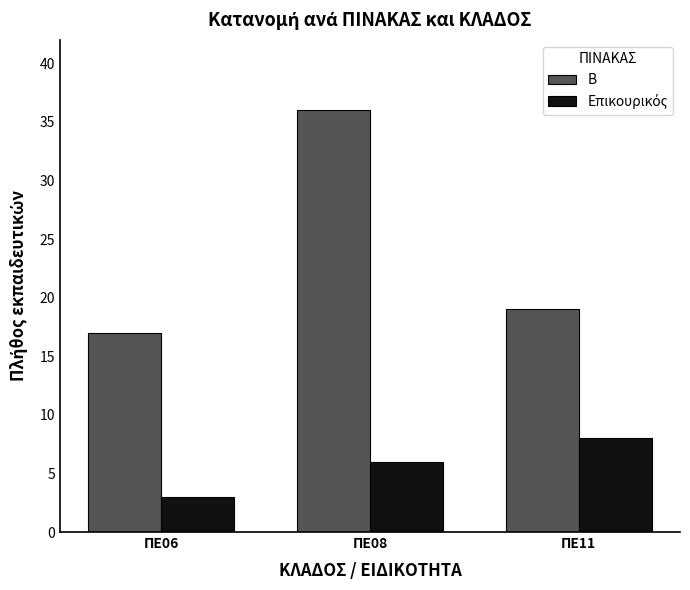

What is the approximate value of Β at ΠΕ11, to the nearest 5?

20